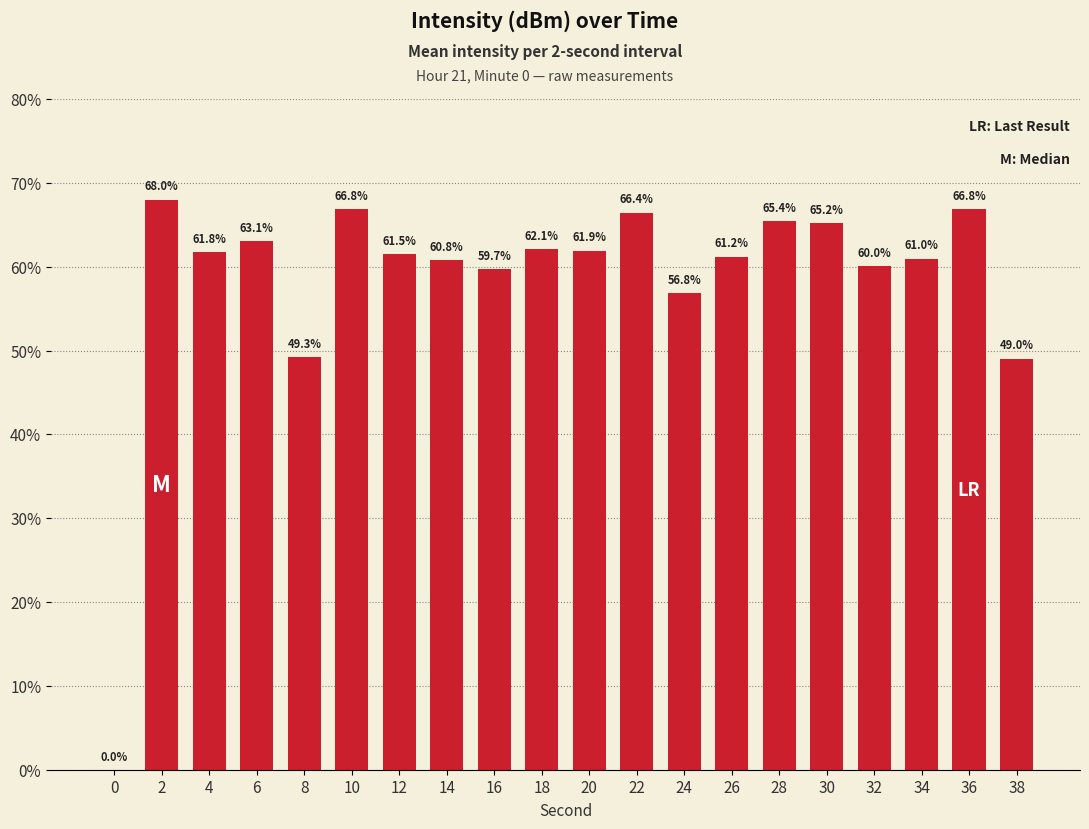

Are the bars horizontal?

No